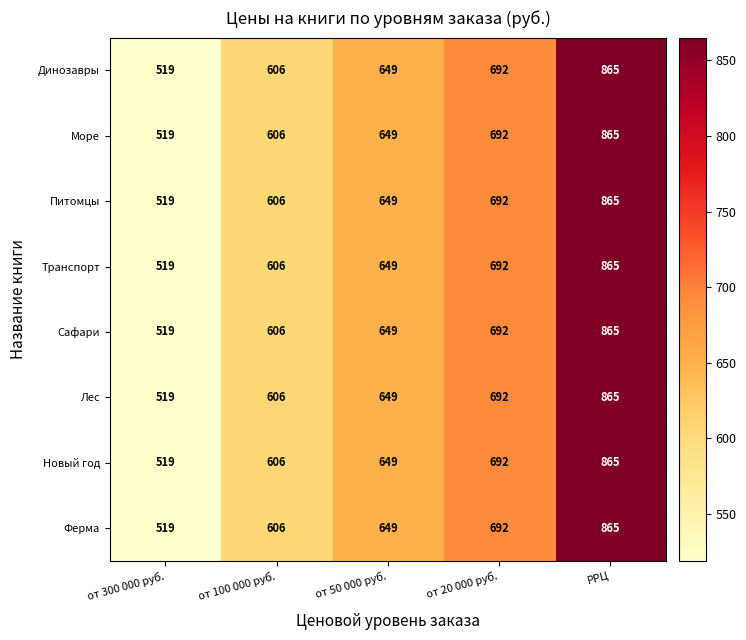

At which category is the sum across all series the highest?

РРЦ